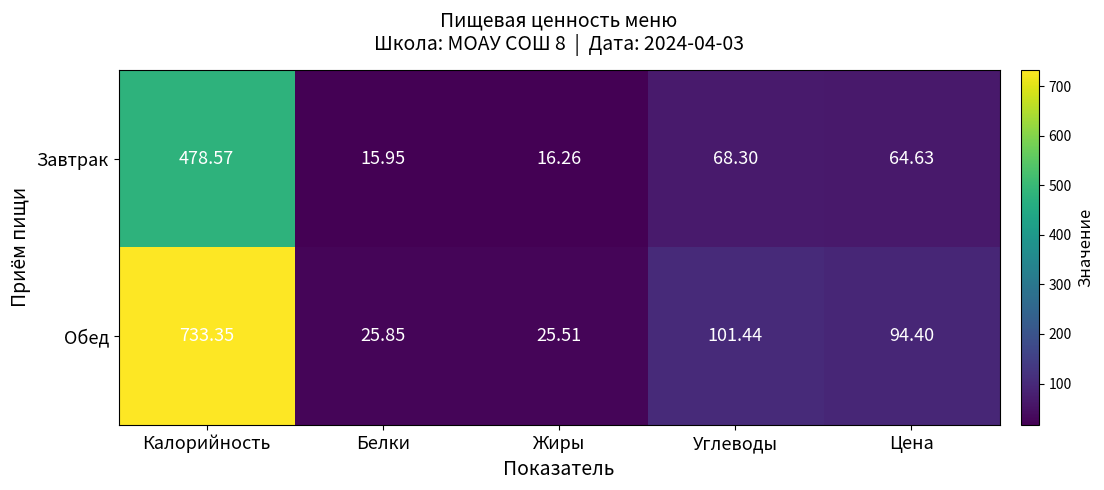

Which series has the largest total across all categories?

Обед